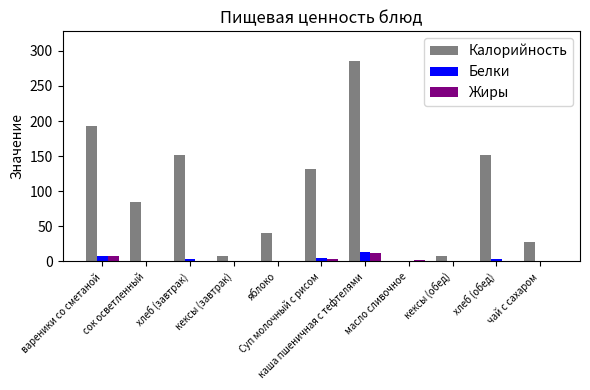

What is the greatest value displayed?

285.0